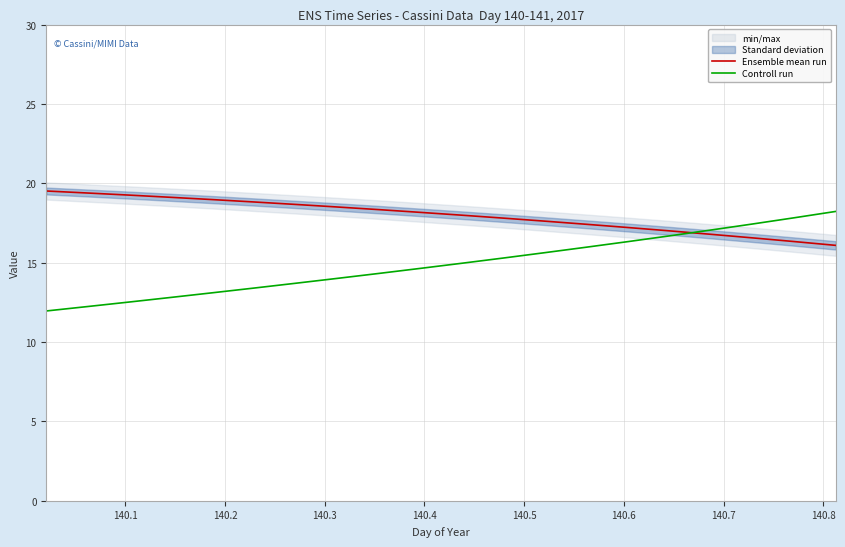

Which series ends up on top after the final intersection of Controll run and Ensemble mean run?

Controll run